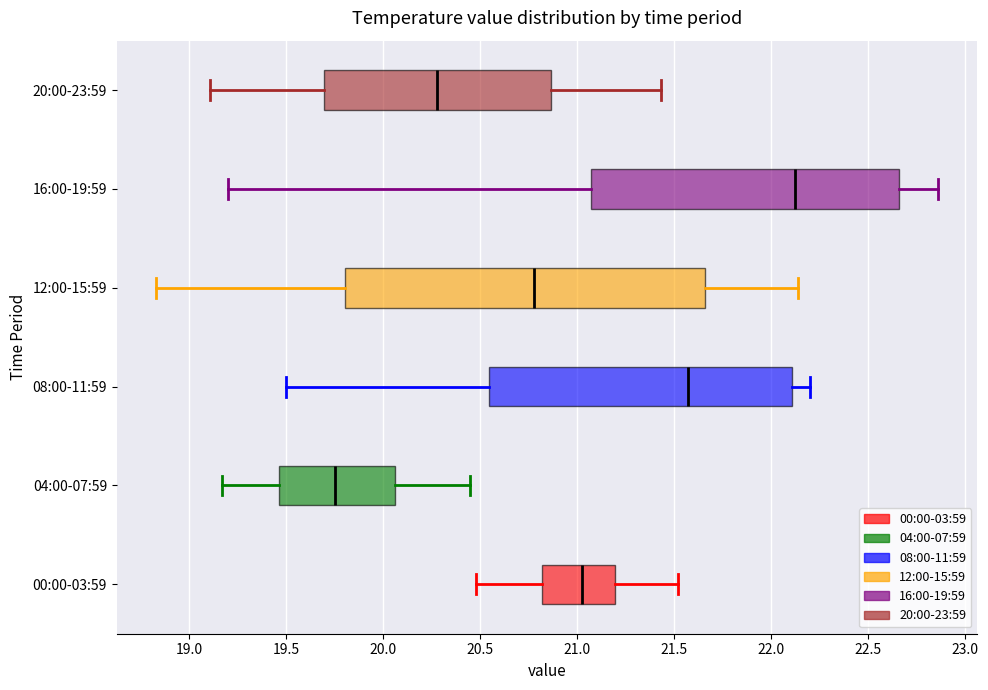

Where is the left edge of the box for 16:00-19:59 on the x-axis? The values are not printed on the chart, so give them approximately, as read against the axis.

21.05